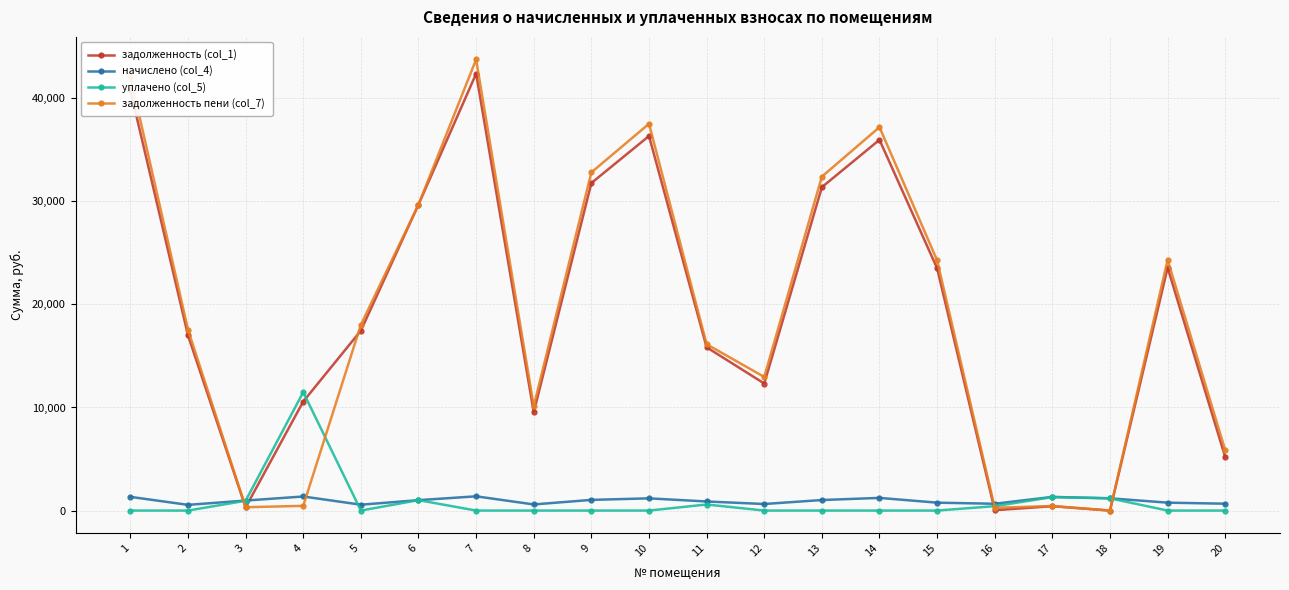

What is the value of the начислено (col_4) point at the 1st from the left?

1329.9